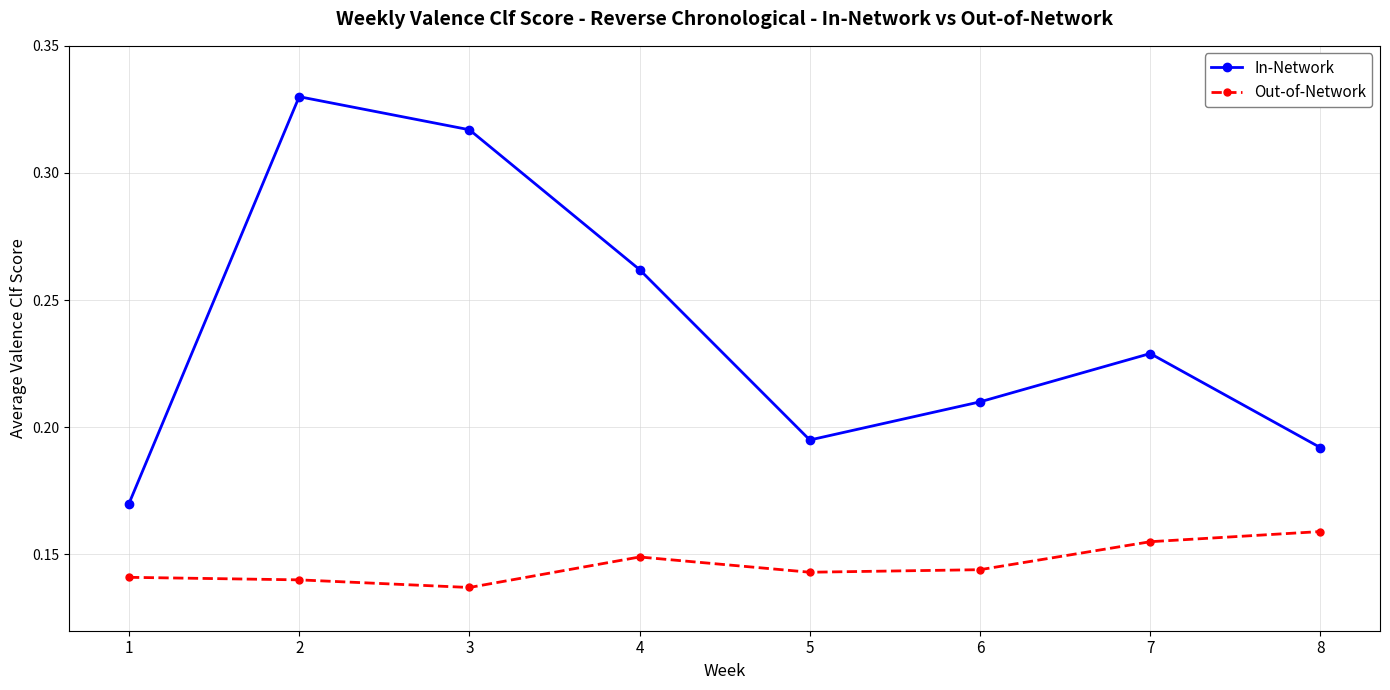

Count the number of data series in this chart.

2